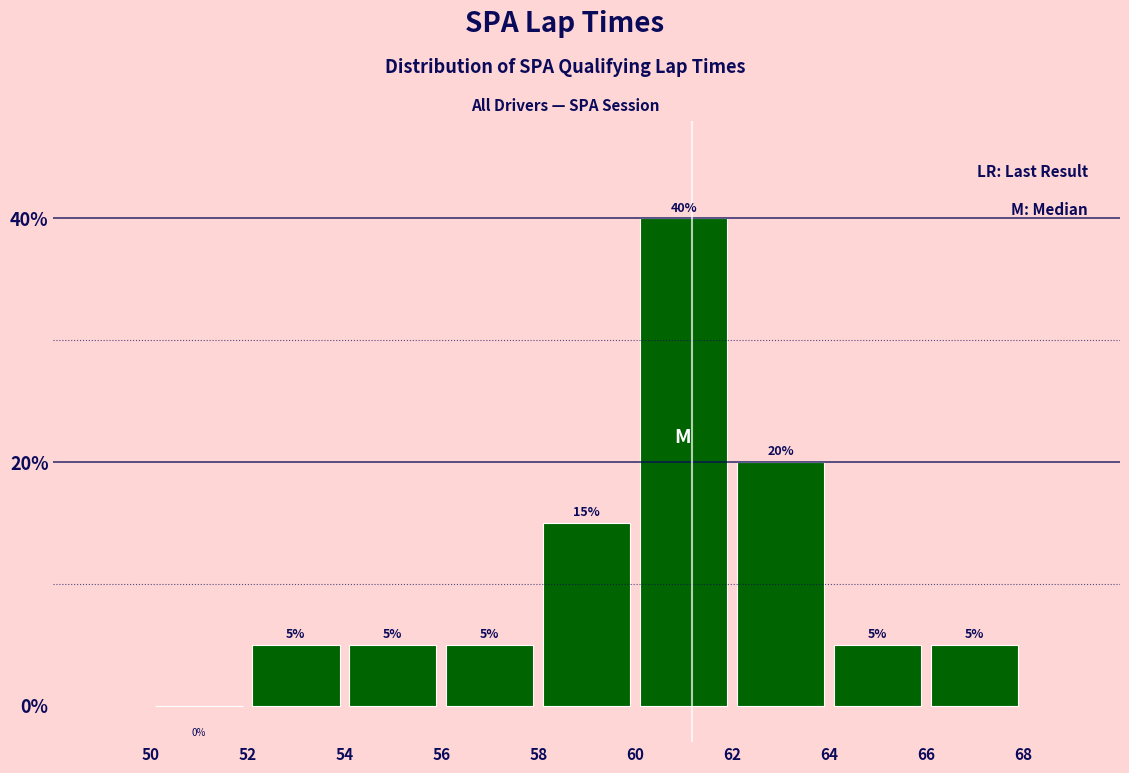

Reading left to right, list every bar in this chart as the range it spans on the x-axis followed by its height.

50 to 52: 0
52 to 54: 5
54 to 56: 5
56 to 58: 5
58 to 60: 15
60 to 62: 40
62 to 64: 20
64 to 66: 5
66 to 68: 5